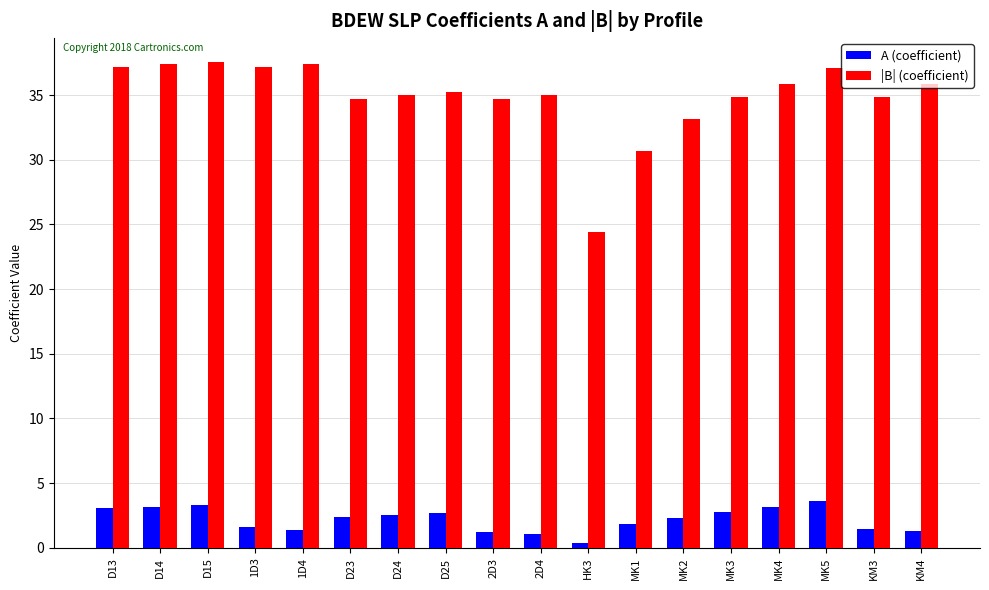

How many distinct data groups are displayed?

2